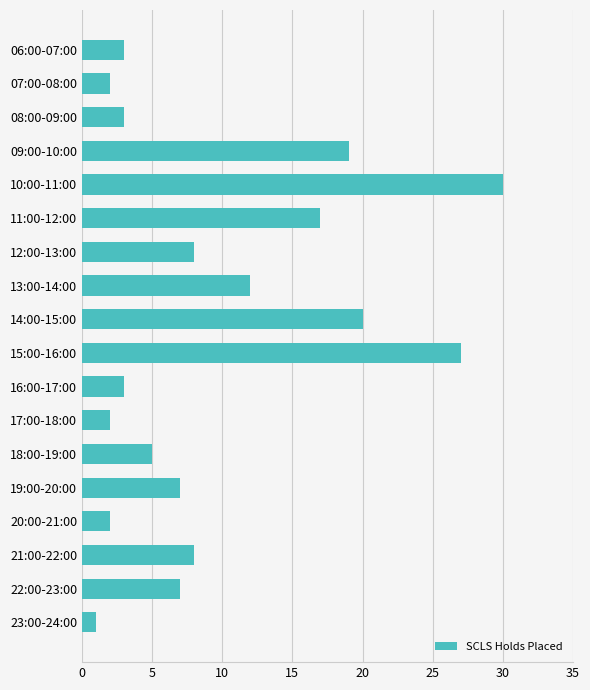

What is the change in value from 16:00-17:00 to 18:00-19:00?

+2